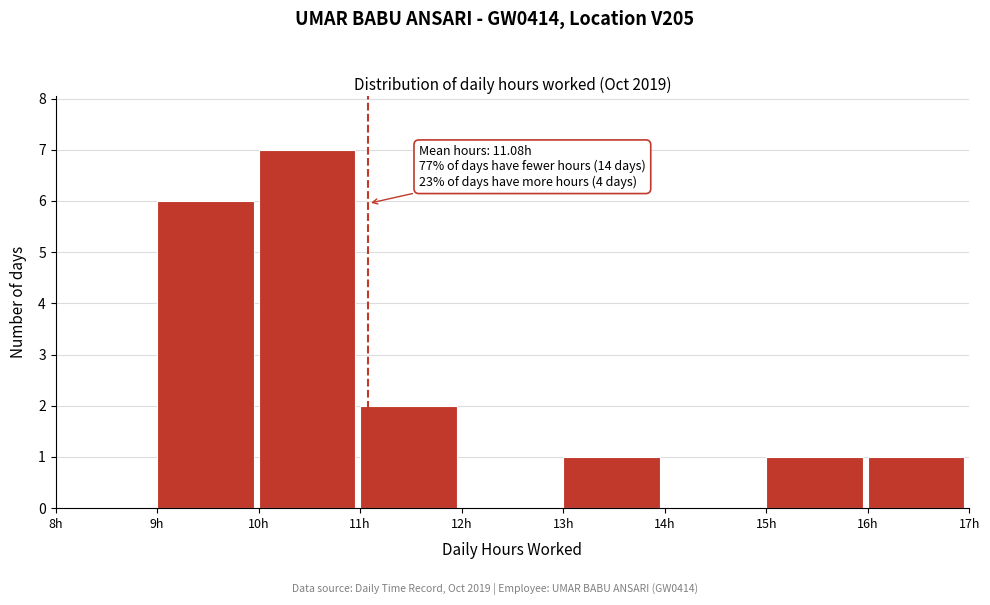

Which range on the x-axis has the tallest bar?

10 to 11